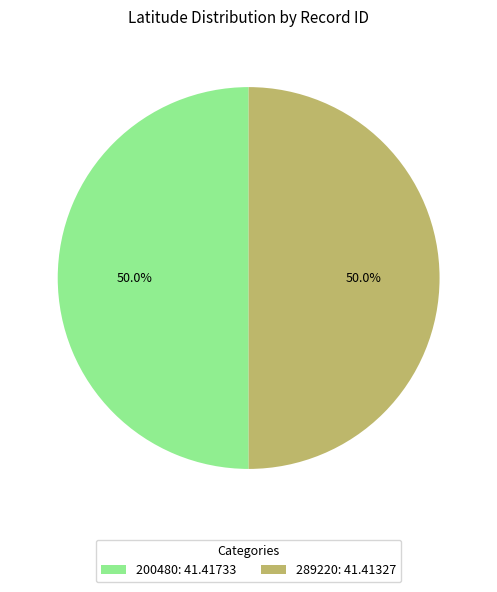

Approximately how many times larger is the value at 289220 compared to 200480?

1.0